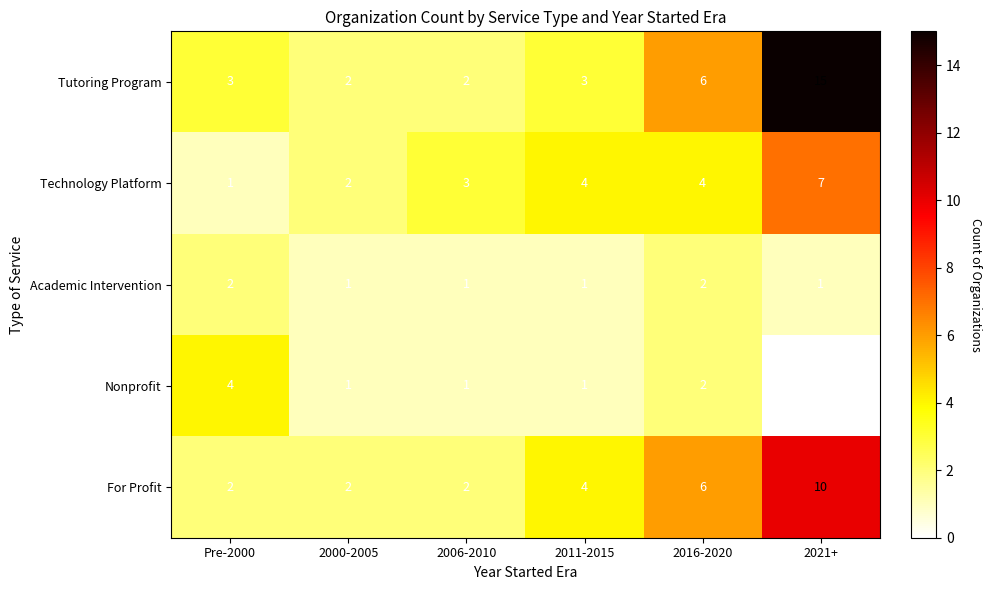

The value of Academic Intervention at 2016-2020 is 1. True or false?

False